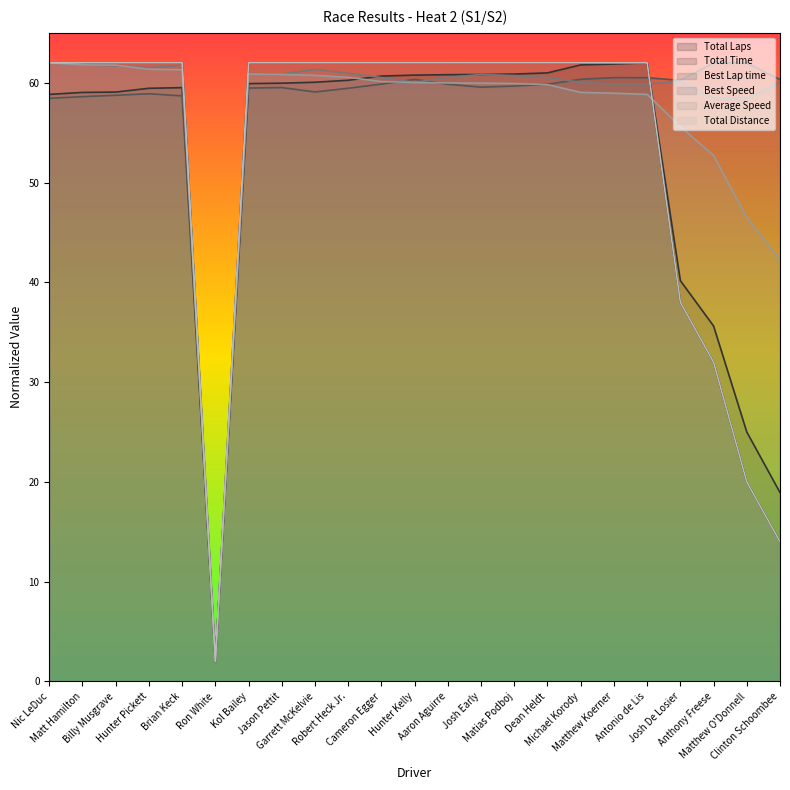

After their last crossing, which series has the higher values: Best Lap time or Total Laps?

Best Lap time